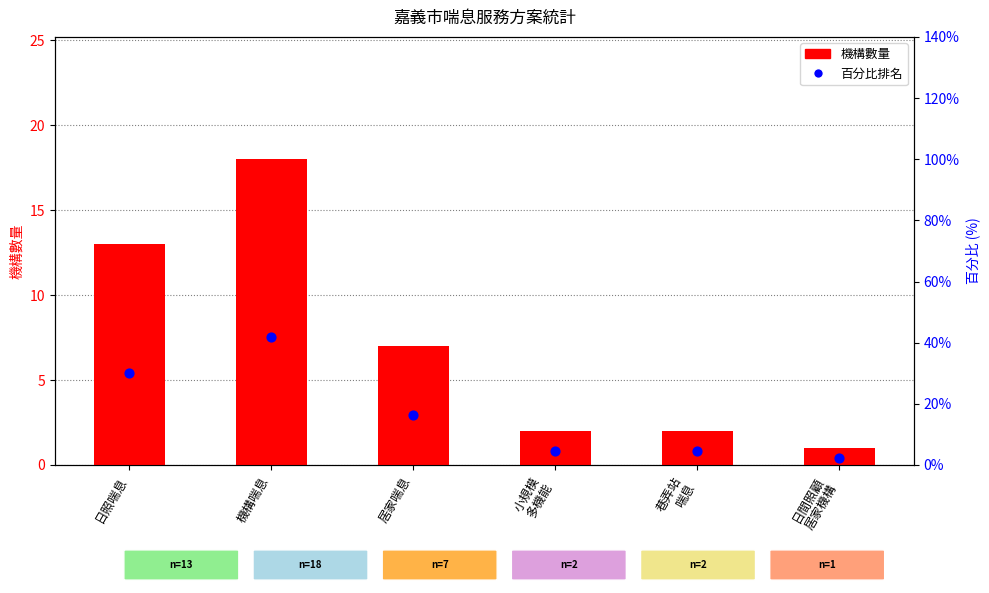

What are all the series names shown in the legend?

機構數量, 百分比排名